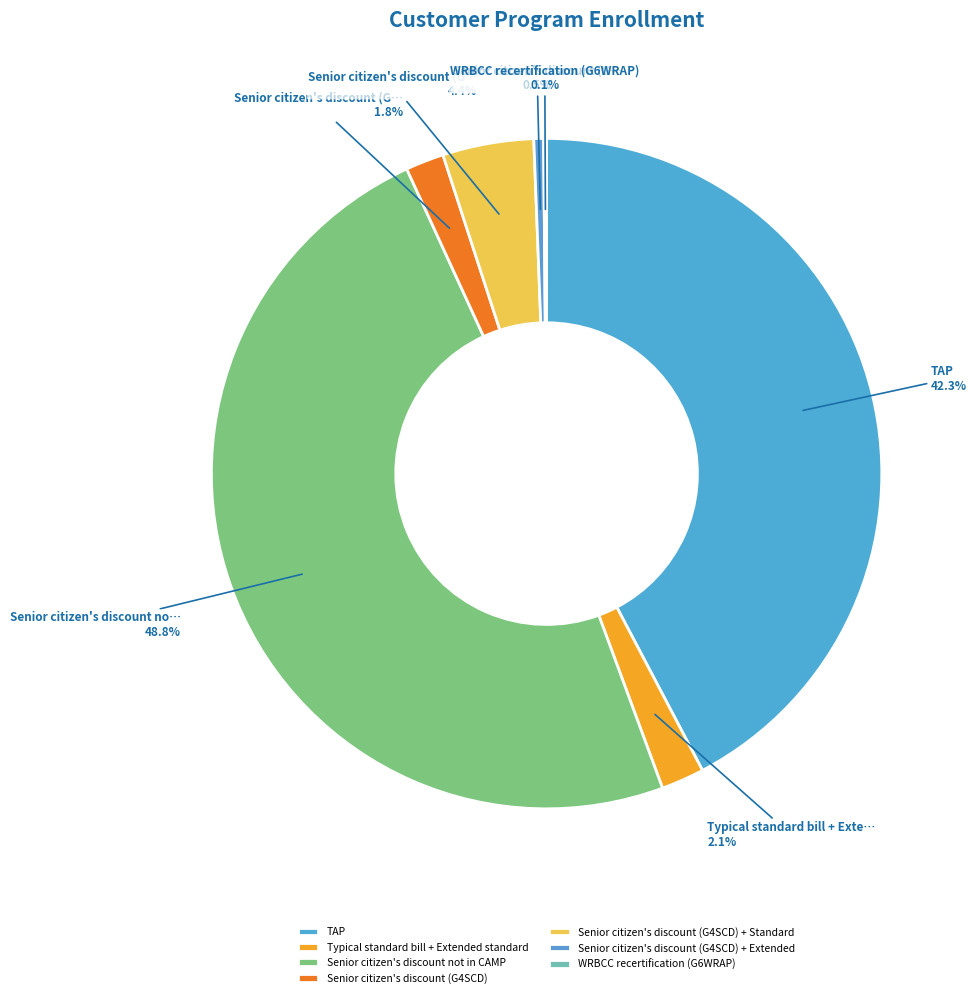

To the nearest percent, what is the average slice percentage?

14%